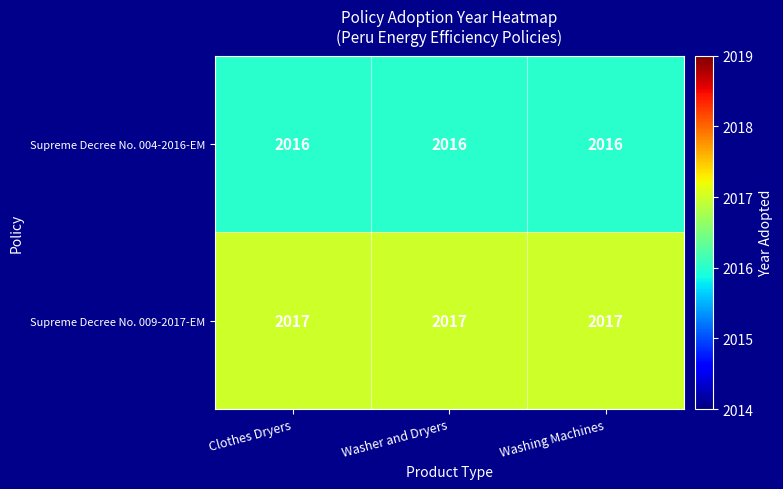

What is the sum of all Supreme Decree No. 009-2017-EM values?

6051